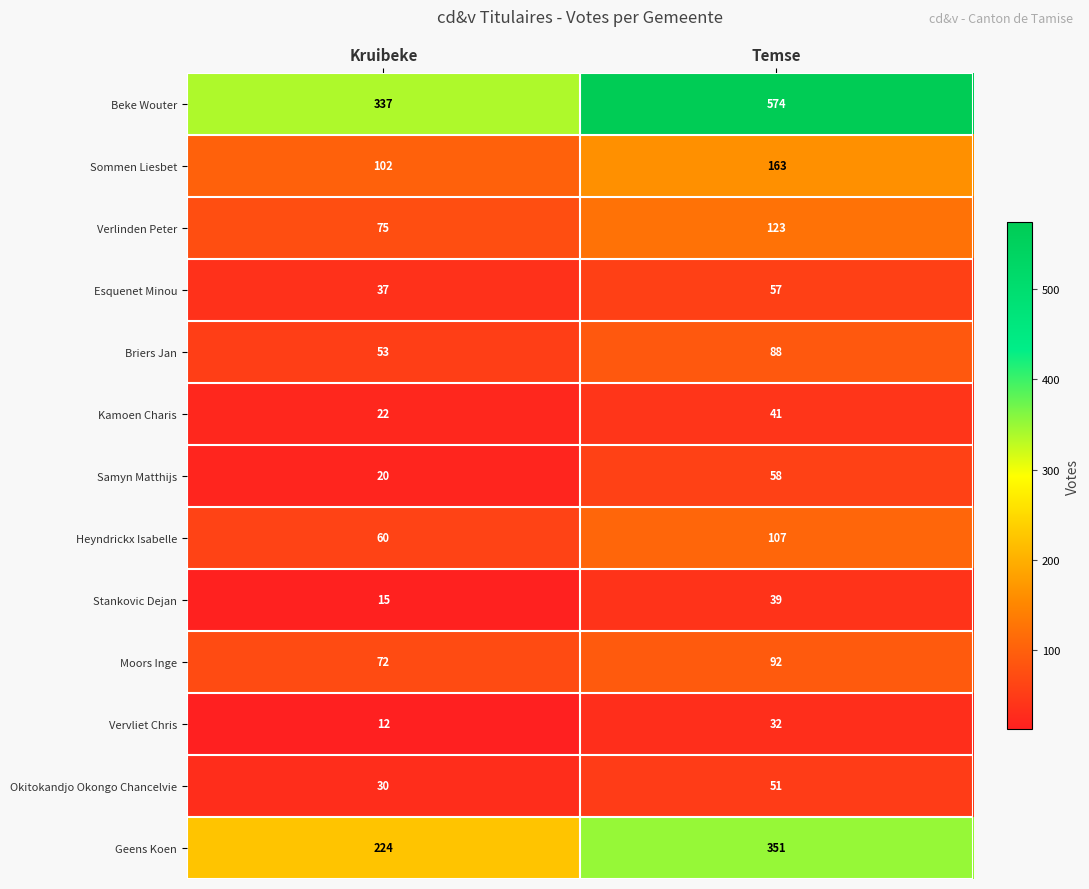

The value of Beke Wouter at Kruibeke is 586. True or false?

False